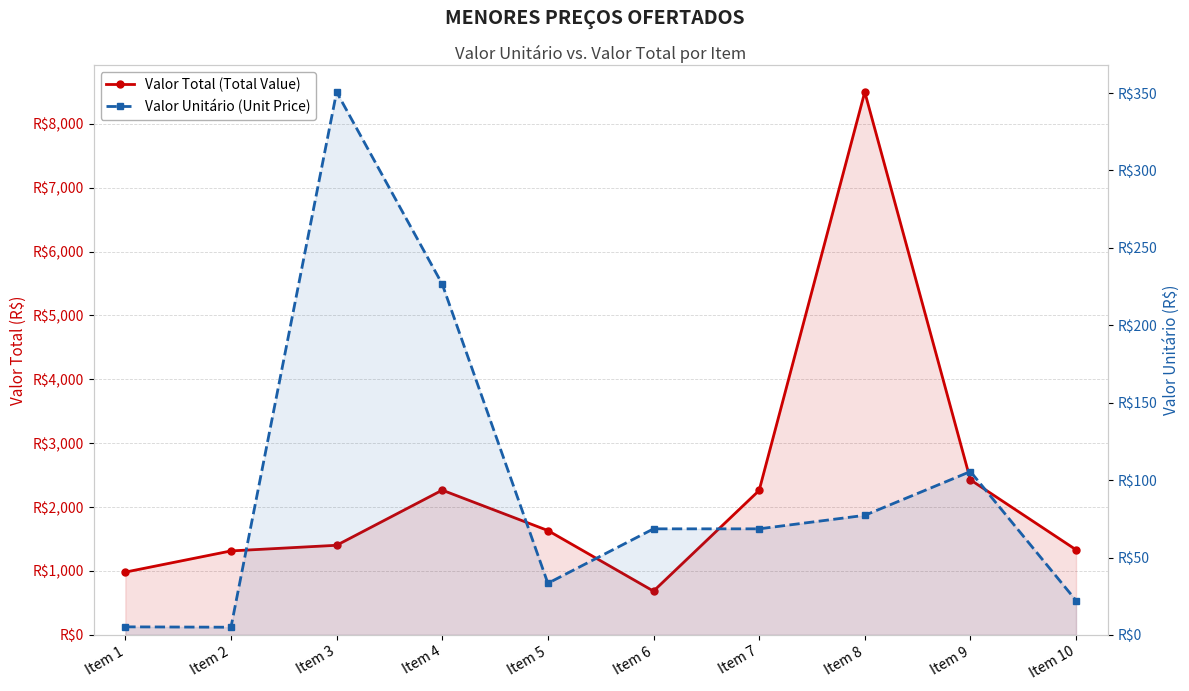

At which label is Valor Total (Total Value) closest to 4591?

Item 9